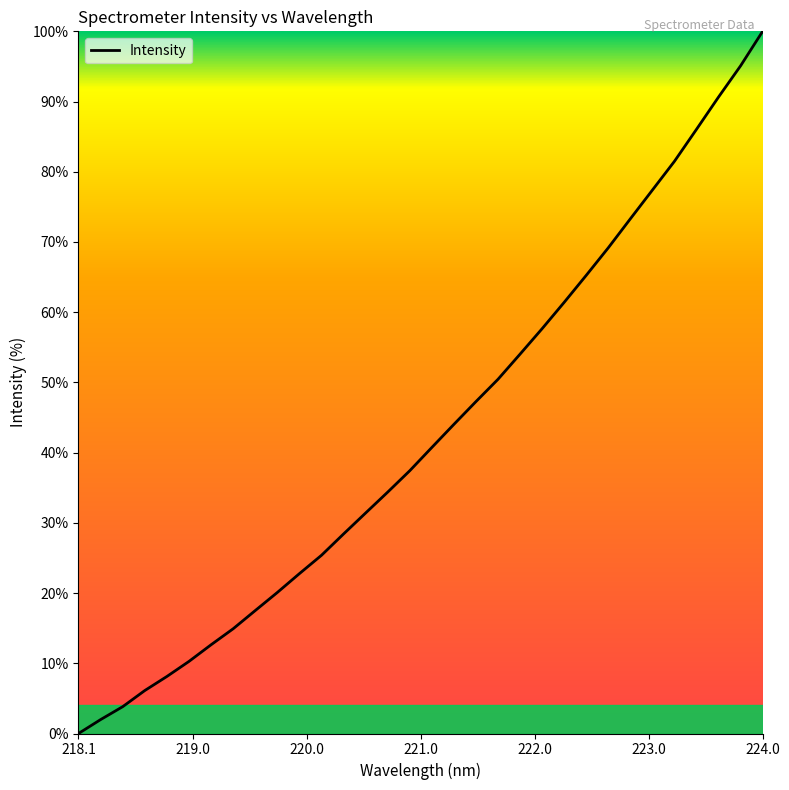

What is the difference between the maximum and minimum values?

100.0